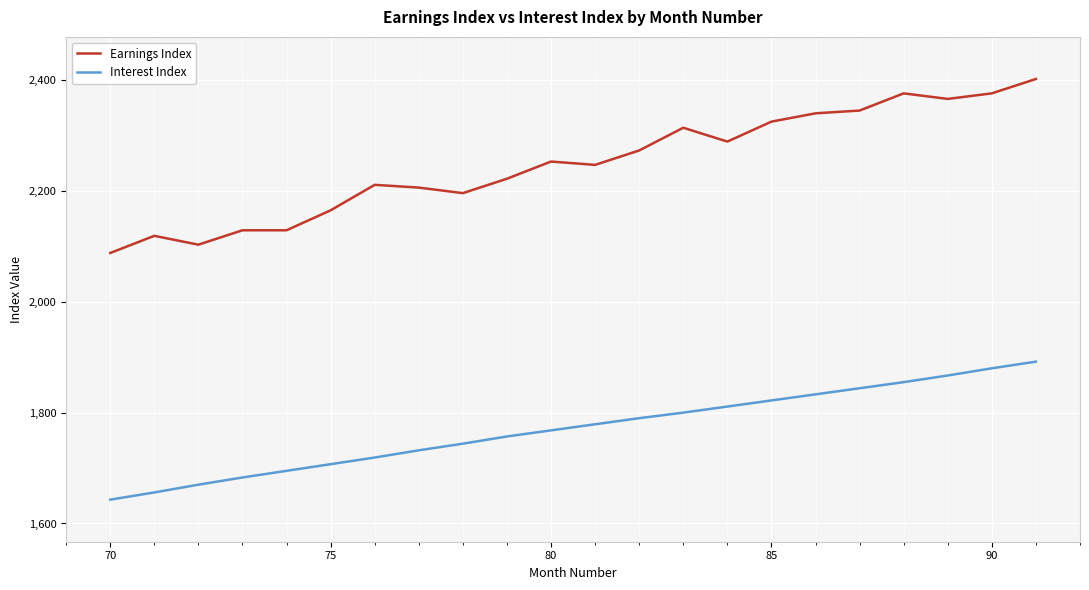

True or false: Earnings Index and Interest Index intersect in this chart.

False